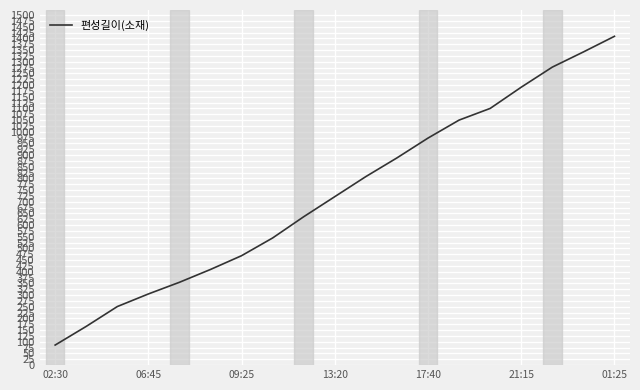

What is the maximum value shown in the chart?

1409